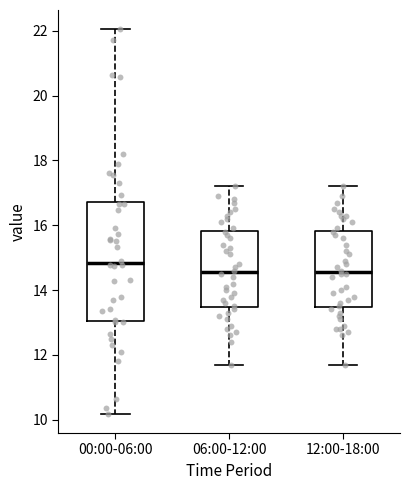

Which box has the highest median line?

00:00-06:00